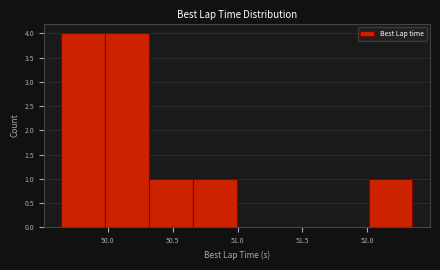

Reading left to right, transcribe this chart: for each bar, give the range it covers on the x-axis and its height. Neither the bar edges nor the heights are printed on the chart, so give them approximately, as read against the axes.

49.65 to 50.00: 4
50.00 to 50.30: 4
50.30 to 50.65: 1
50.65 to 51.00: 1
51.00 to 51.35: 0
51.35 to 51.65: 0
51.65 to 52.00: 0
52.00 to 52.35: 1